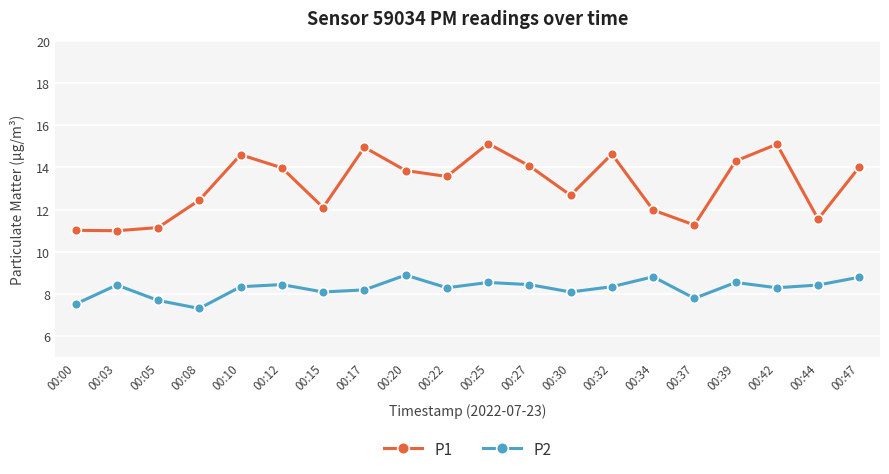

What is the minimum value shown in the chart?

7.3